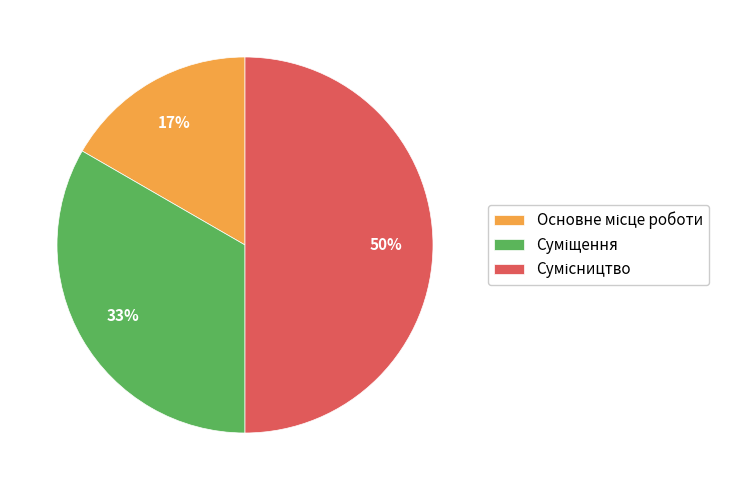

To the nearest percent, what is the average slice percentage?

33%